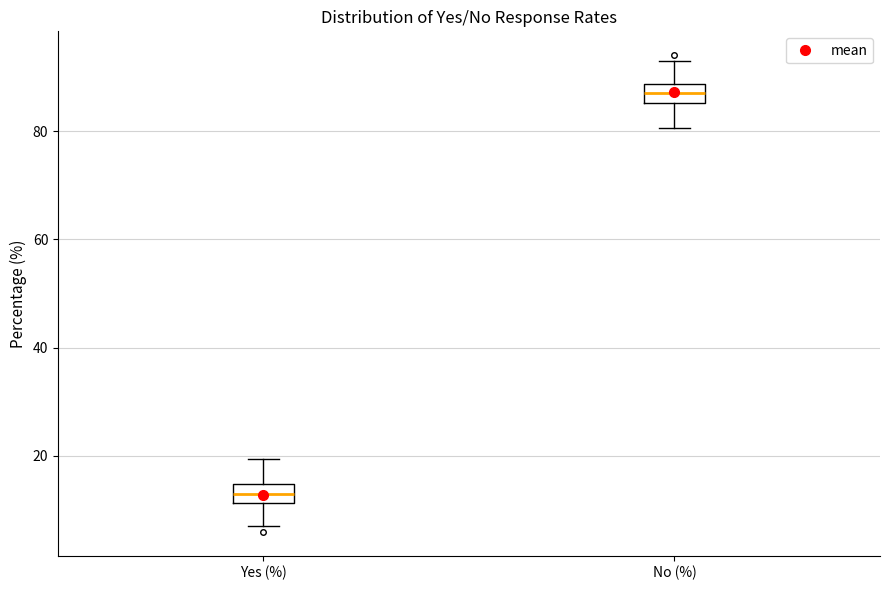

Reading left to right, transcribe this box plot: for each box, give where its median line is, the range the box spans, and where its two whiskers end, as read against the y-axis. The values are not printed on the chart, so give them approximately, as read against the axis.

Yes (%): median 12 (inside the box), box 12 to 14, whiskers 6 to 20
No (%): median 88 (inside the box), box 86 to 88, whiskers 80 to 94